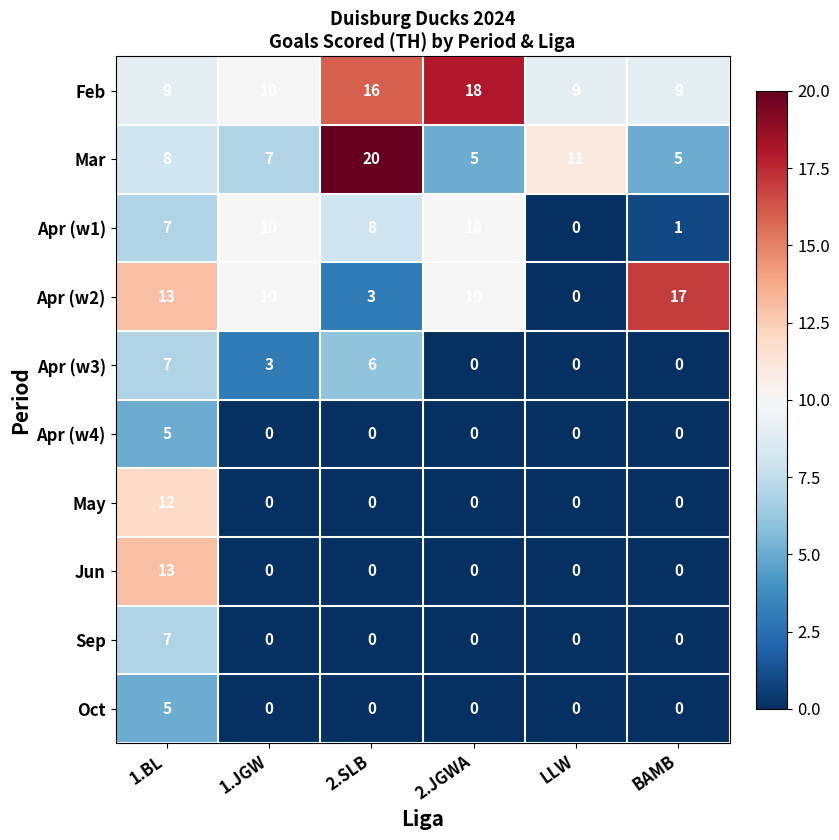

Is it true that May equals -4 at 2.JGWA?

False